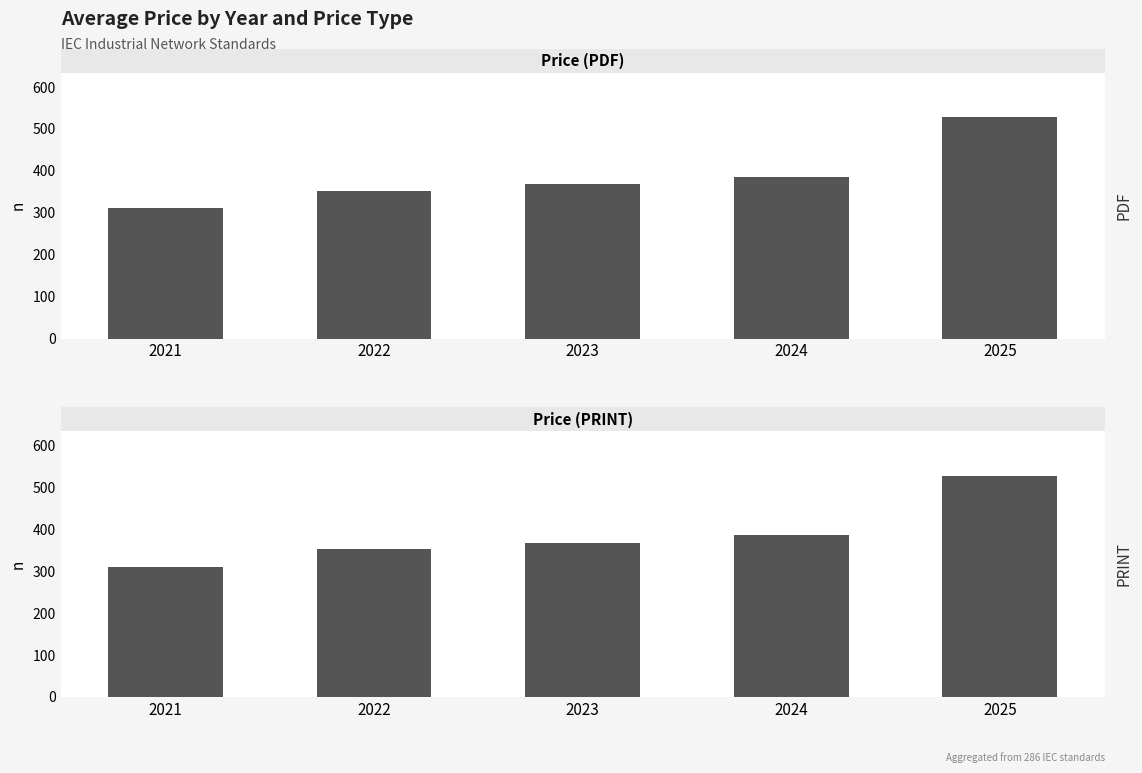

What is the approximate value of PRINT at 2022, to the nearest 10?

350